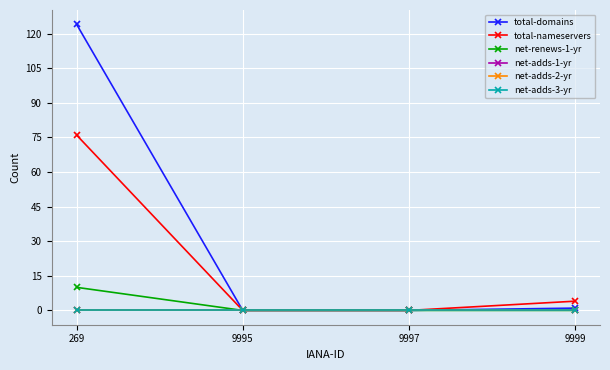

Is this an area chart (filled region under the line)?

No